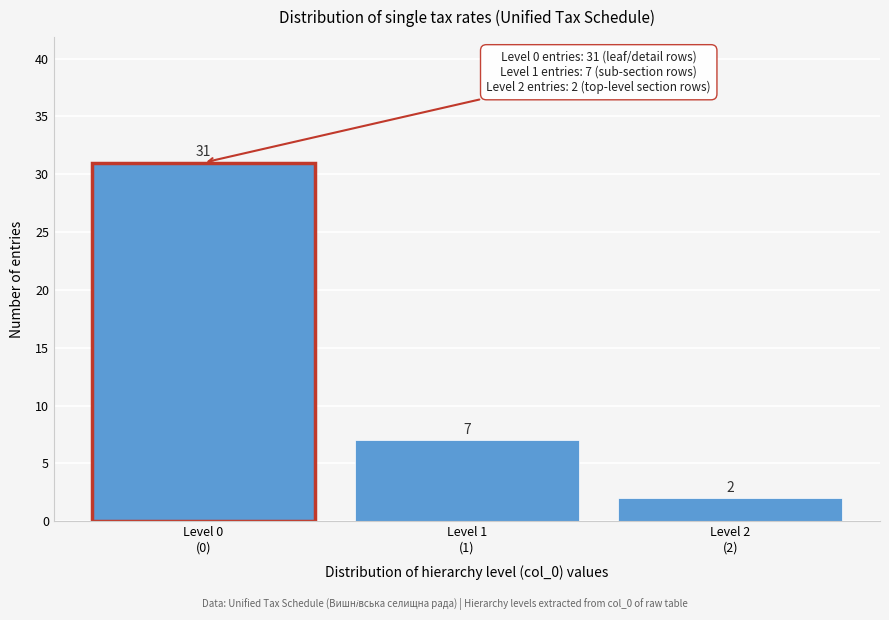

Reading right to left, what are all the values shown in this chart?

2	7	31